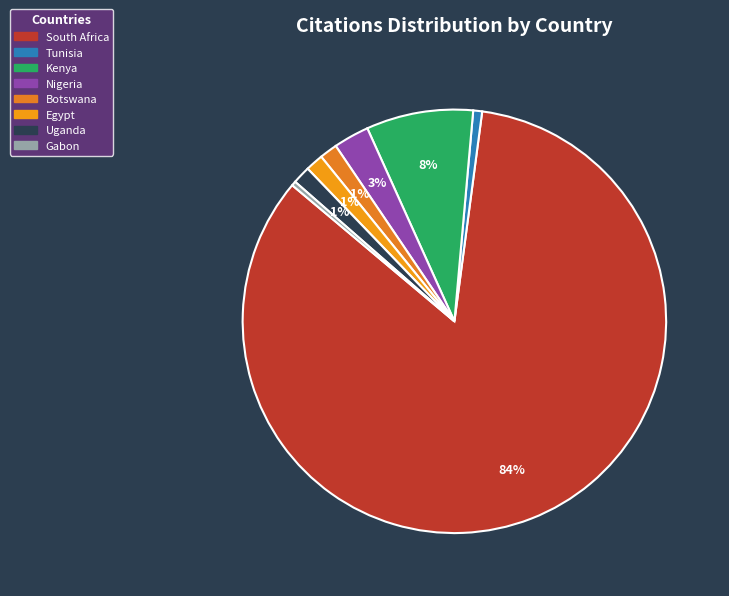

Count the number of slices in the pie.

8